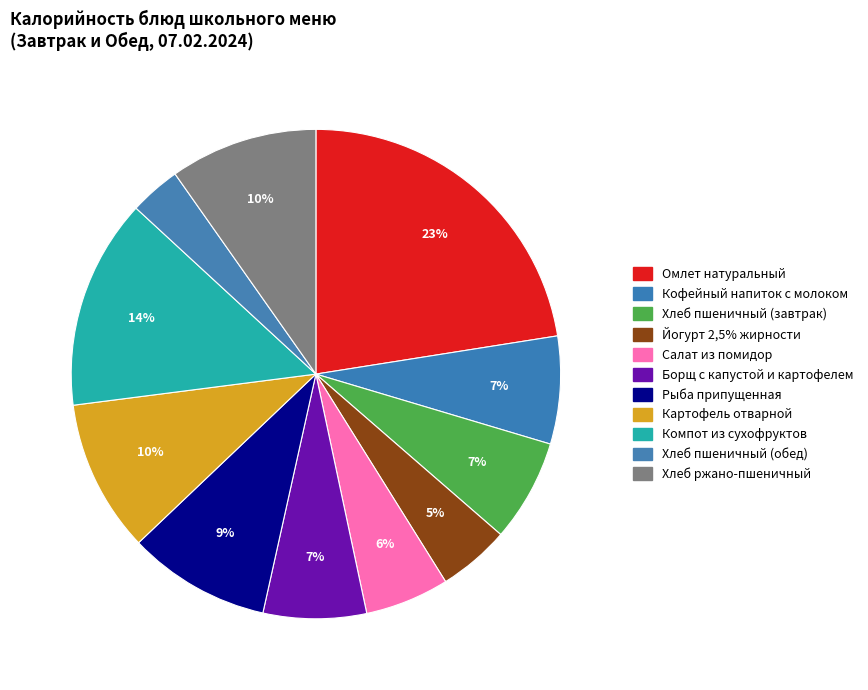

To the nearest percent, what is the average slice percentage?

9%